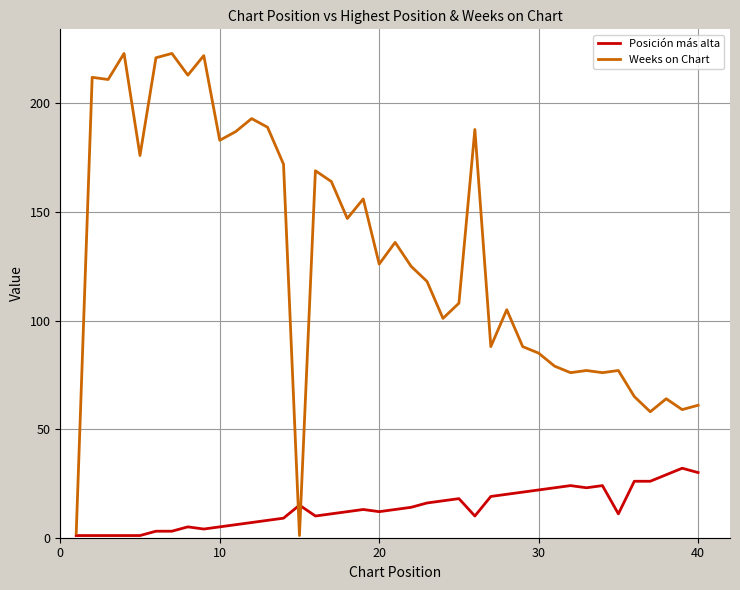

What is the highest value of the Weeks on Chart series?

223